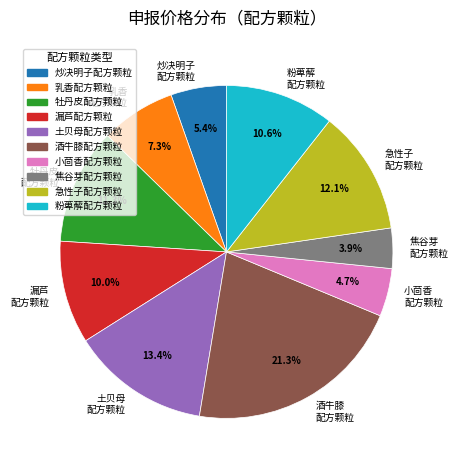

Which slice is the smallest?

焦谷芽配方颗粒